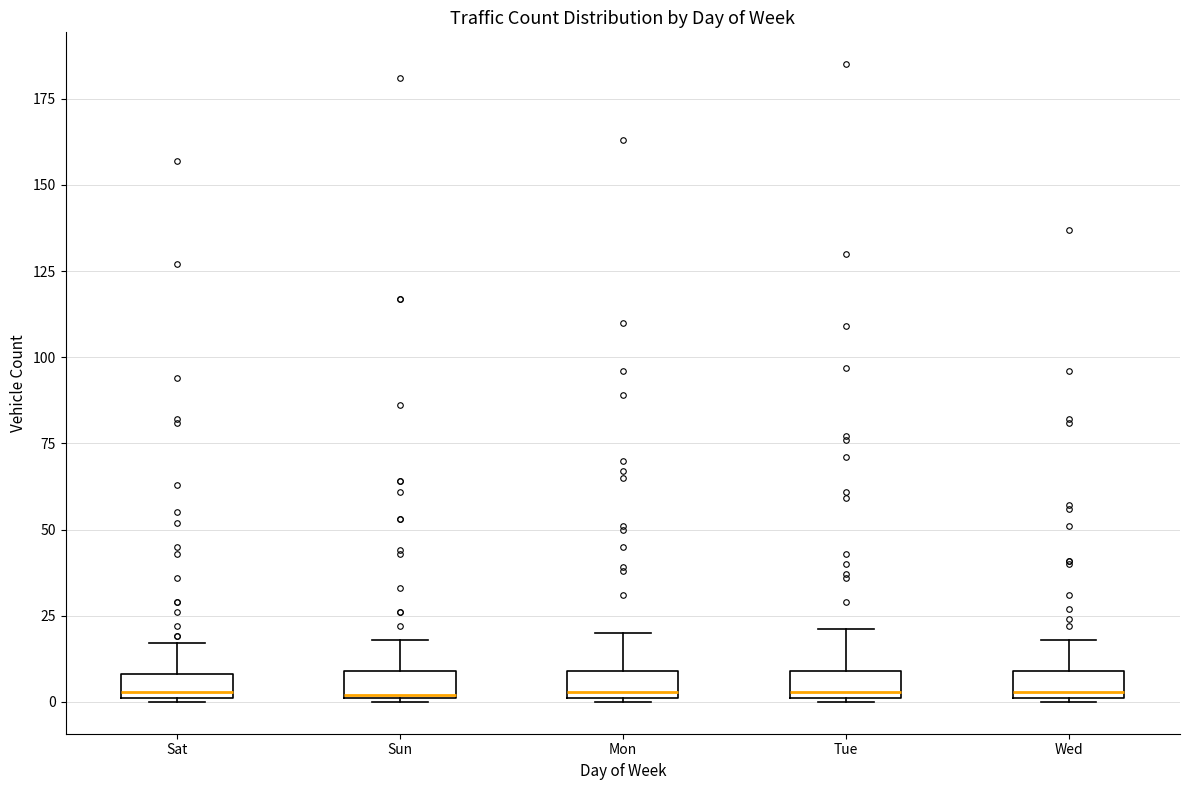

Where is the upper edge of the box for Mon on the y-axis? The values are not printed on the chart, so give them approximately, as read against the axis.

10